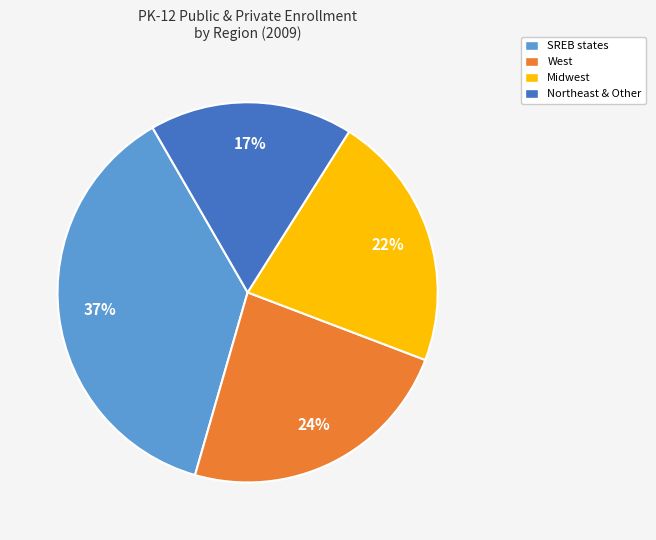

Is there any slice that represents more than half of the pie?

No